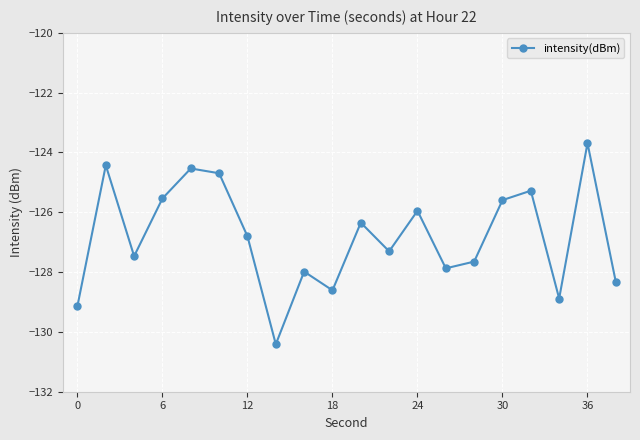

How many points are lower than both their immediate neighbors (excluding endpoints)?

6